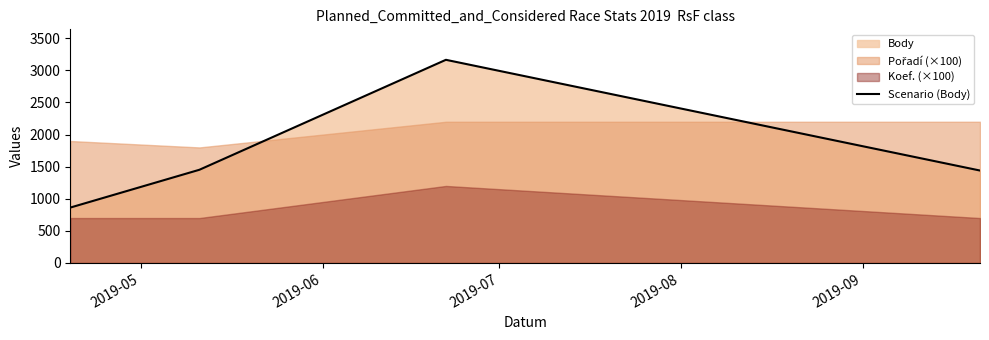

Does the chart display data point markers on the line(s)?

No